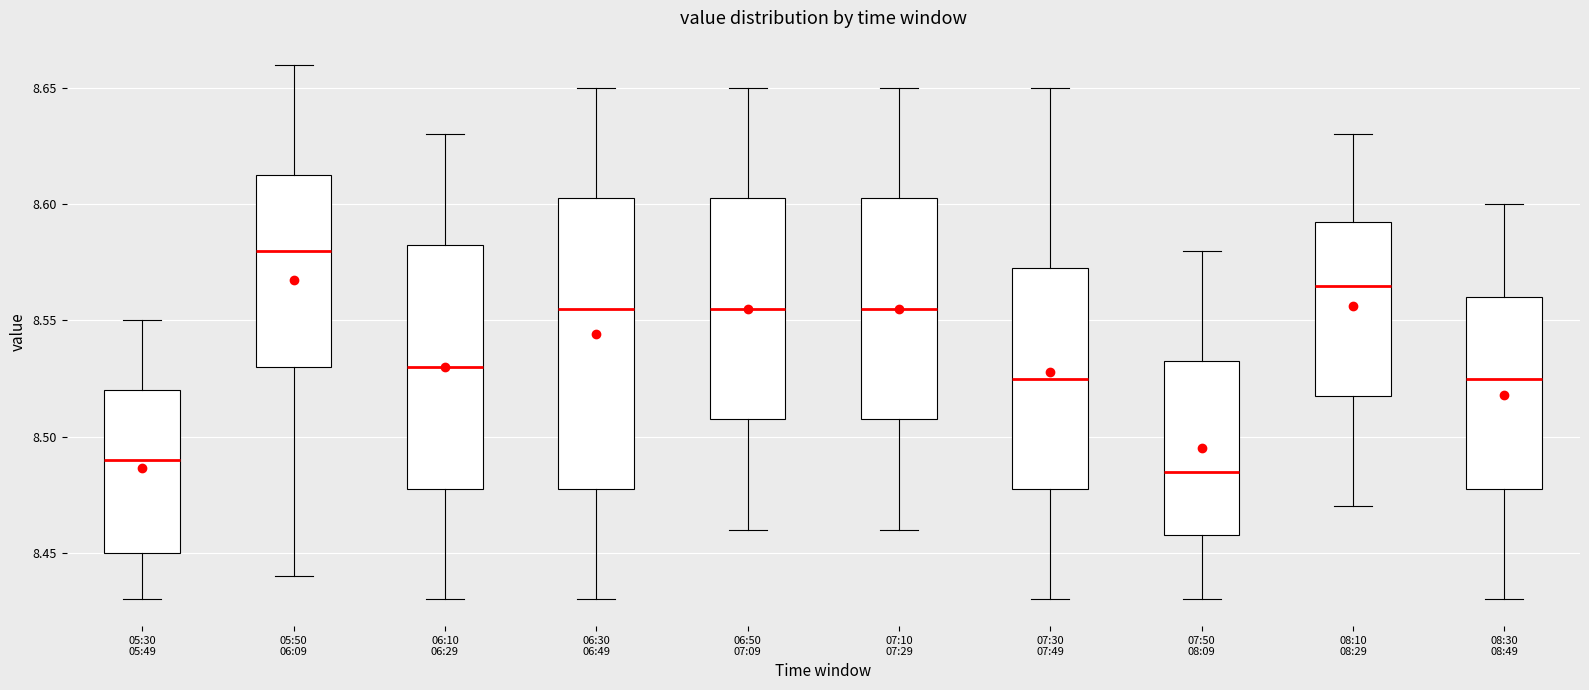

Reading left to right, read every box against the y-axis: the position of its median line, the range the box covers, and the ends of its whiskers. The values are not printed on the chart, so give them approximately, as read against the axis.

05:30 05:49: median 8.490, box 8.450 to 8.520, whiskers 8.430 to 8.550
05:50 06:09: median 8.580, box 8.530 to 8.615, whiskers 8.440 to 8.660
06:10 06:29: median 8.530, box 8.480 to 8.585, whiskers 8.430 to 8.630
06:30 06:49: median 8.555, box 8.480 to 8.605, whiskers 8.430 to 8.650
06:50 07:09: median 8.555, box 8.510 to 8.605, whiskers 8.460 to 8.650
07:10 07:29: median 8.555, box 8.510 to 8.605, whiskers 8.460 to 8.650
07:30 07:49: median 8.525, box 8.480 to 8.575, whiskers 8.430 to 8.650
07:50 08:09: median 8.485, box 8.460 to 8.535, whiskers 8.430 to 8.580
08:10 08:29: median 8.565, box 8.520 to 8.595, whiskers 8.470 to 8.630
08:30 08:49: median 8.525, box 8.480 to 8.560, whiskers 8.430 to 8.600